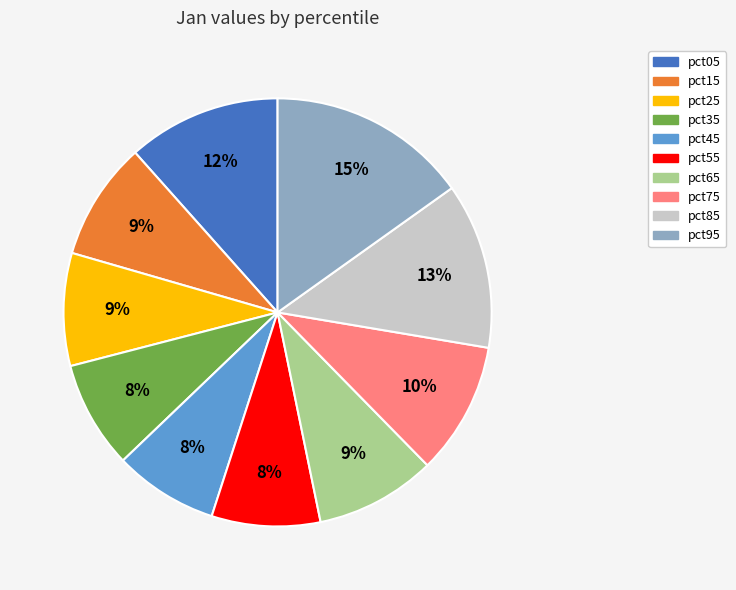

What is the largest slice in the pie chart?

pct95